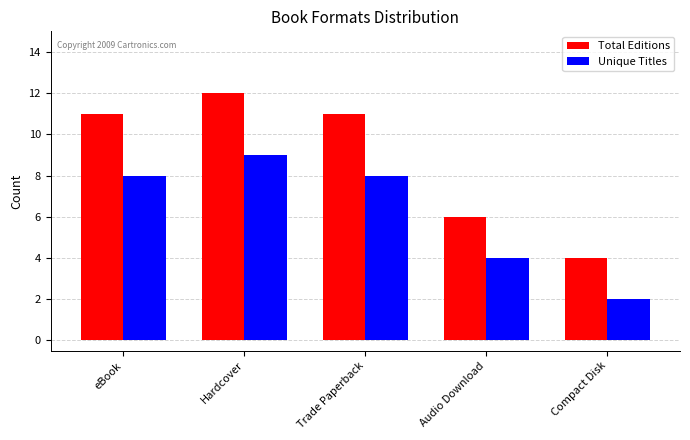

Are the bars horizontal?

No